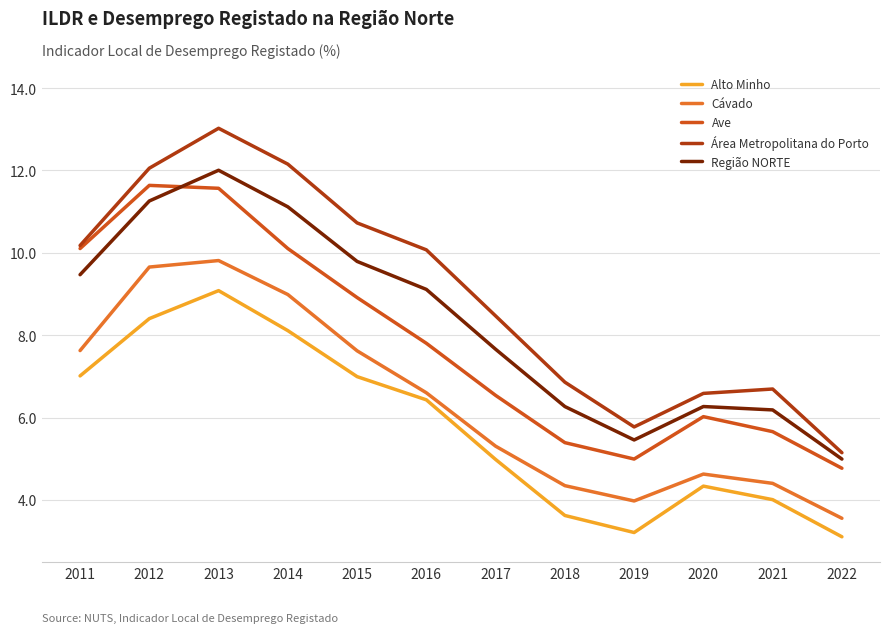

Which series changed the most between 2012 and 2014?

Ave